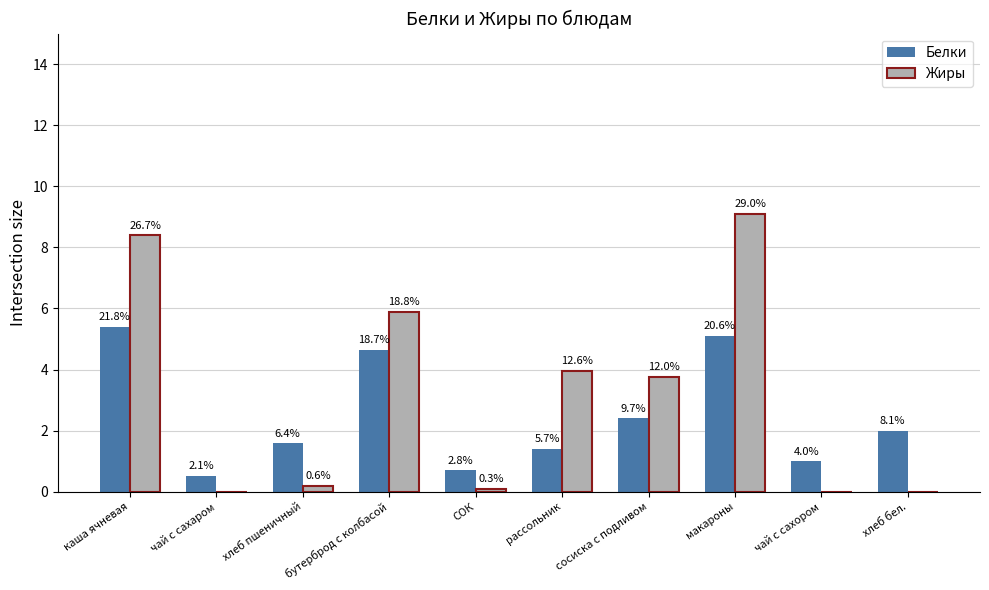

What is the difference between the highest and lowest values at каша ячневая?

3.0